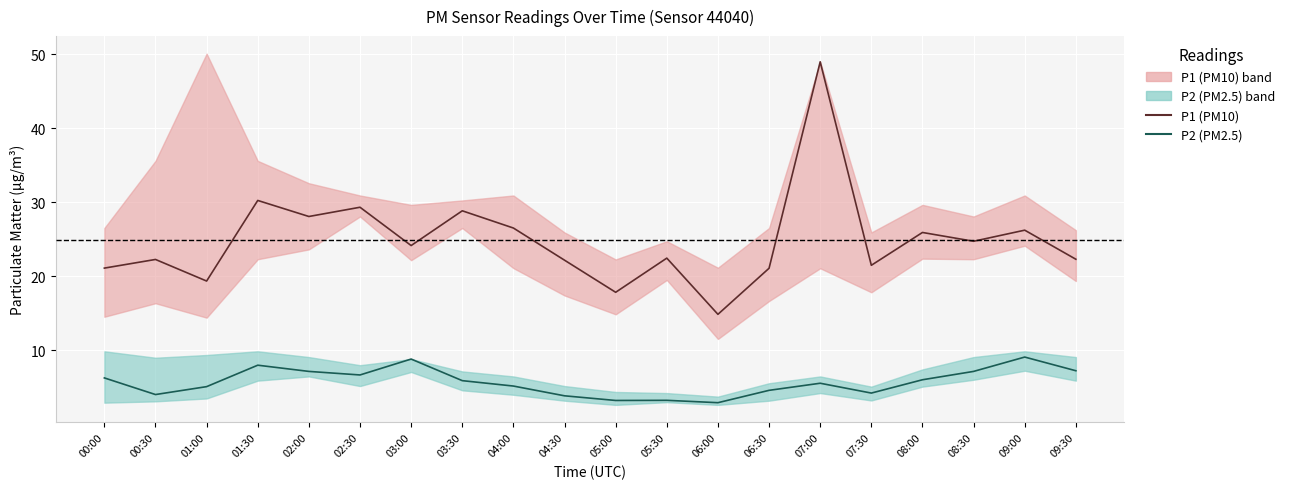

List the series in order of their peak value, highest first.

P1 (PM10), P2 (PM2.5)